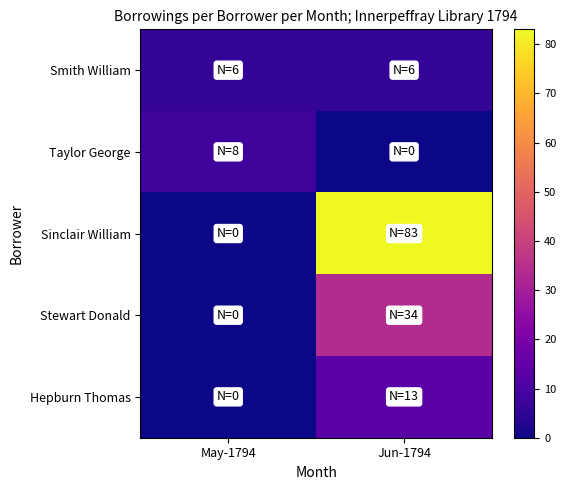

At how many categories does at least one series exceed 11?

1